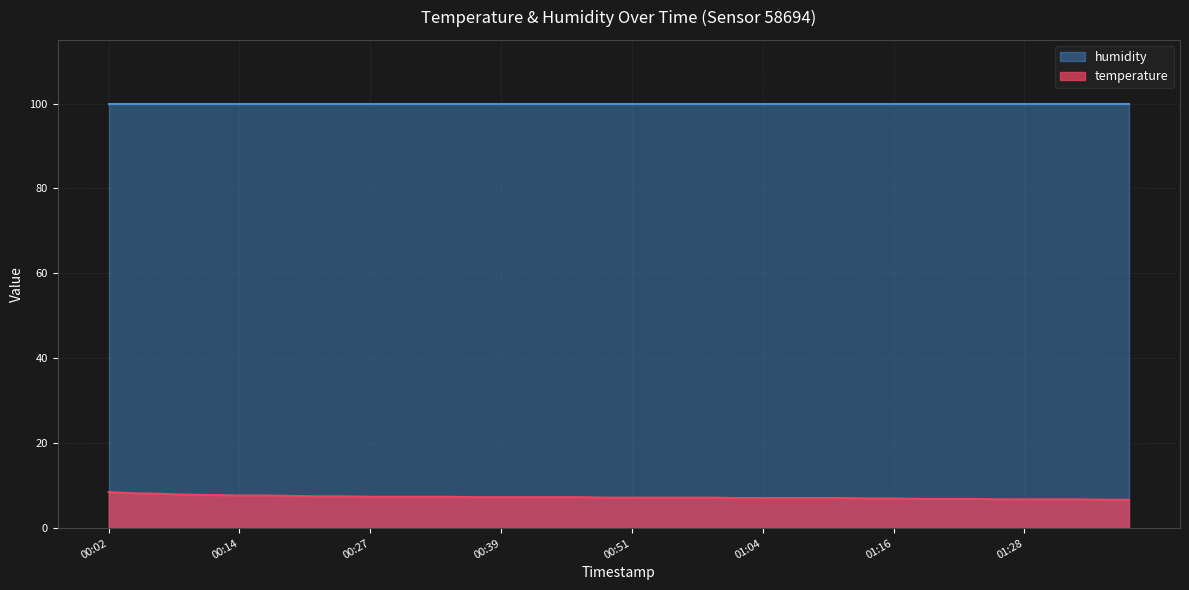

What is the greatest value displayed?

99.9